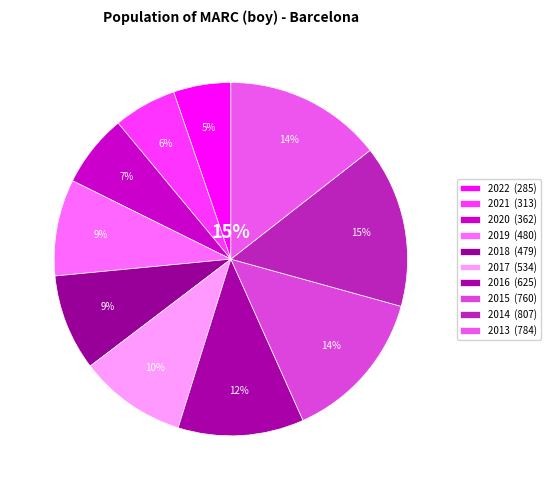

Is there any slice that represents more than half of the pie?

No